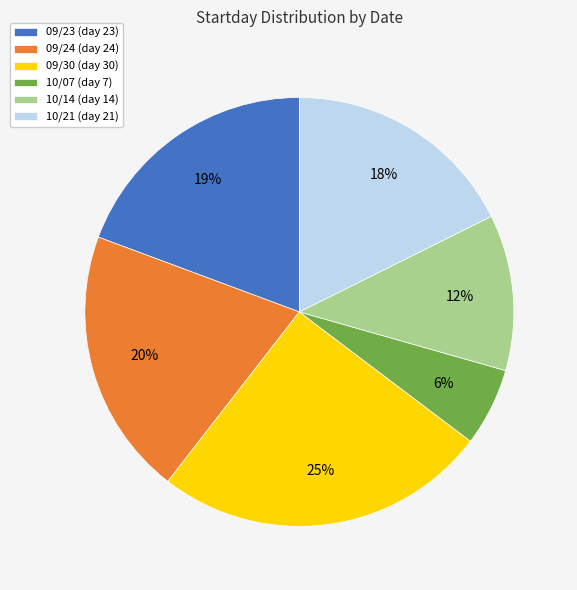

Does any single category account for the majority?

No